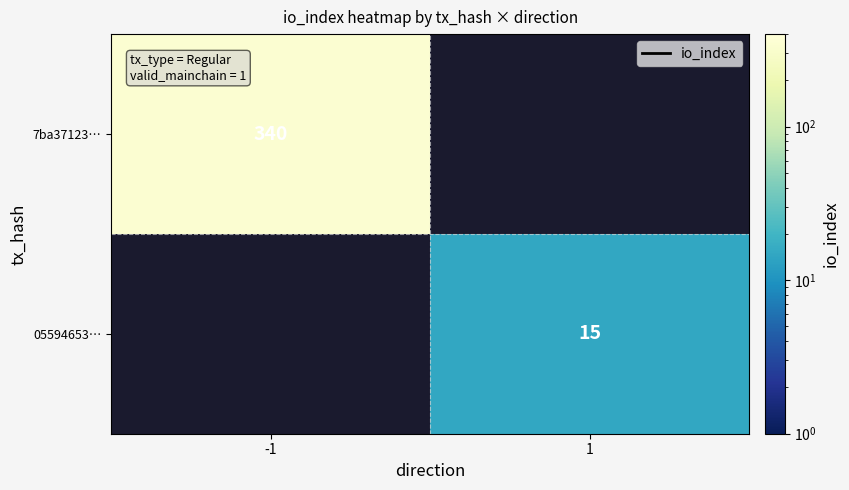

What is the smallest value displayed?

15.0